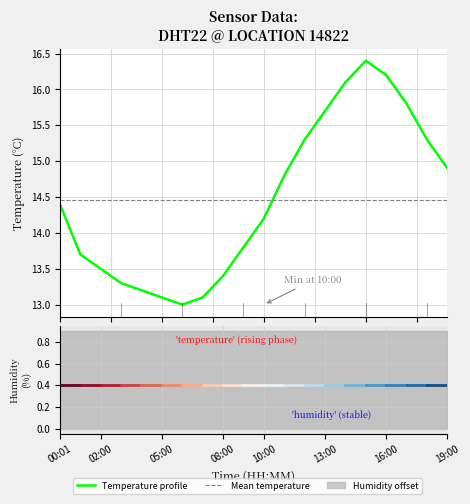

Reading right to left, list all the values displayed in this chart.

19:00=14.9	18:00=15.3	17:00=15.8	16:00=16.2	15:00=16.4	14:00=16.1	13:00=15.7	12:00=15.3	11:00=14.8	10:00=14.2	09:00=13.8	08:00=13.4	07:00=13.1	06:00=13.0	05:00=13.1	04:00=13.2	03:00=13.3	02:00=13.5	01:00=13.7	00:01=14.4